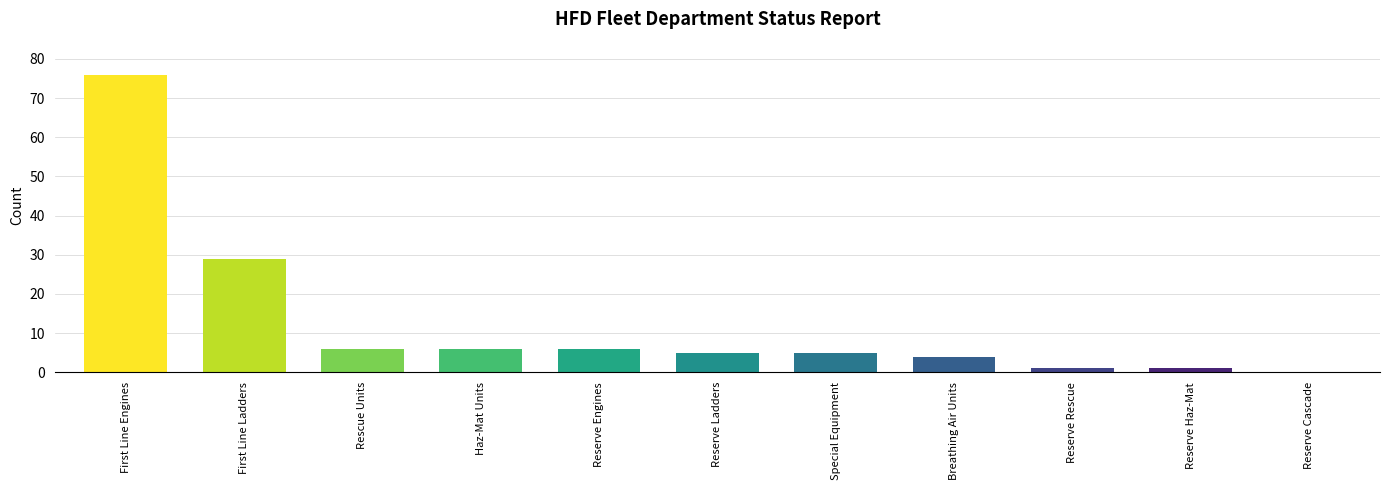

What is the sum of the values at Reserve Cascade and Breathing Air Units?

4